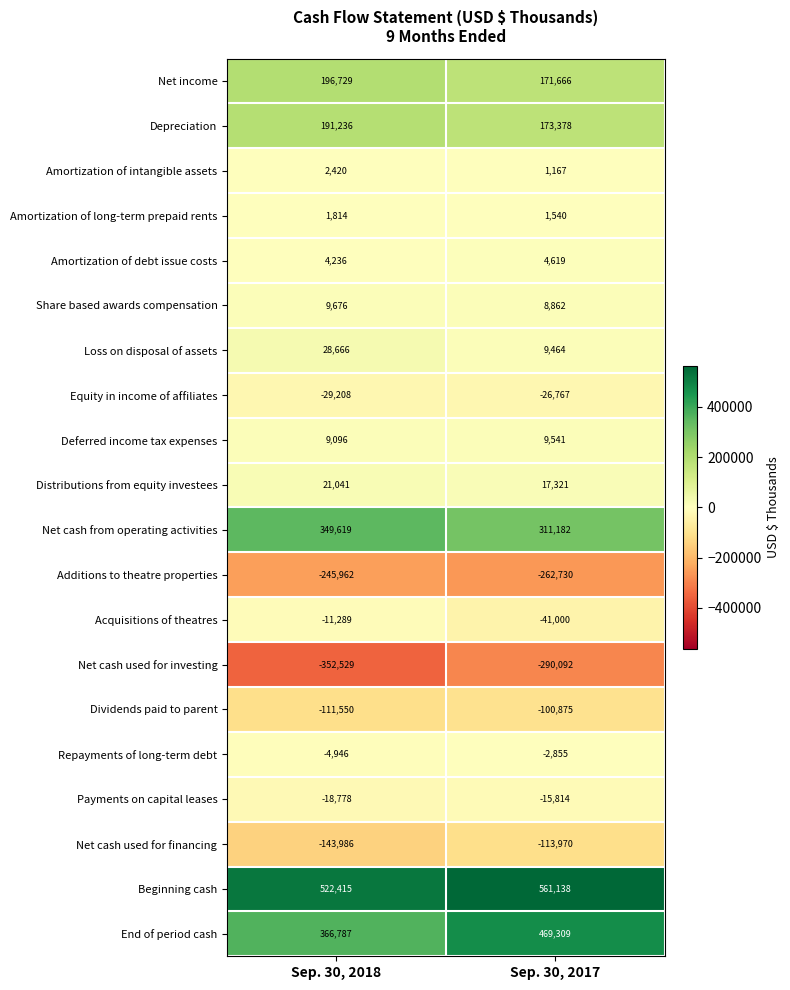

True or false: End of period cash has a value of 366787 at Sep. 30, 2018.

True